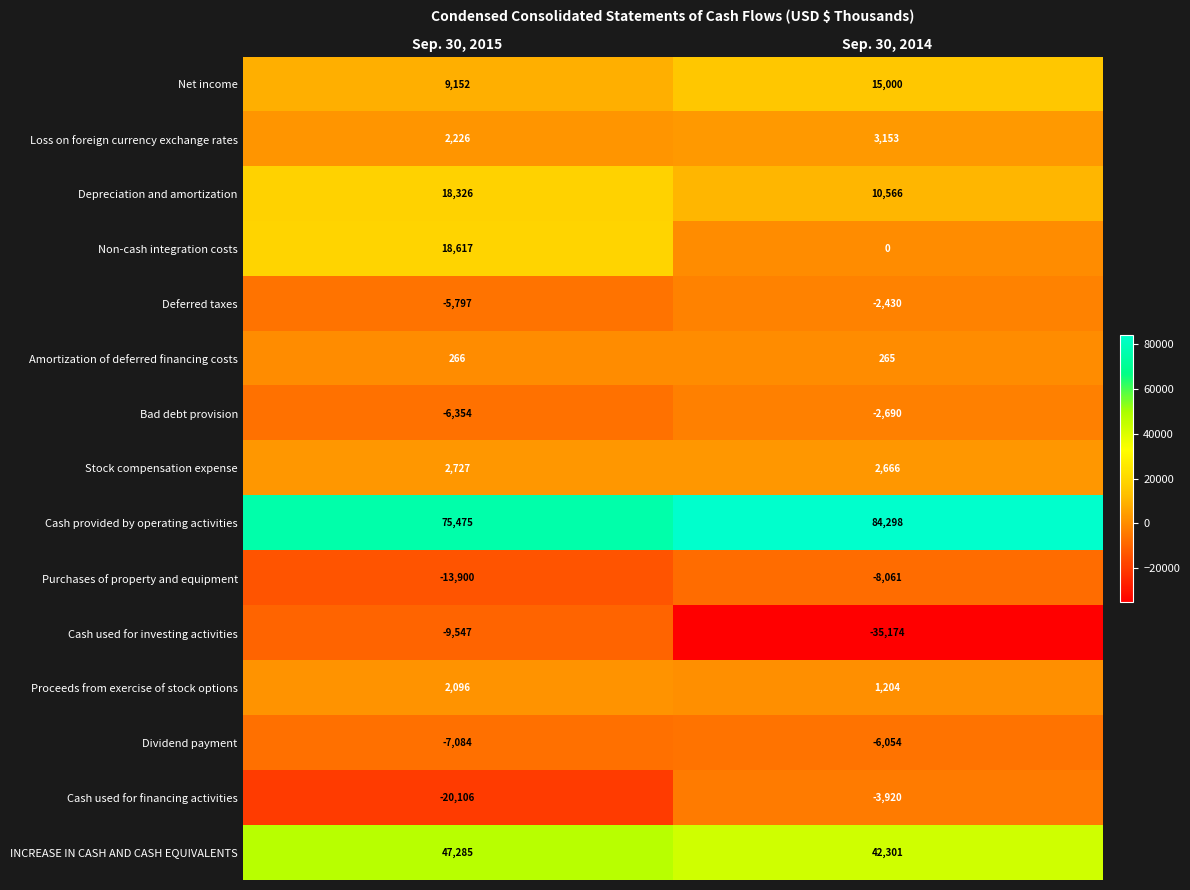

Which category has the highest value across all series?

Sep. 30, 2014